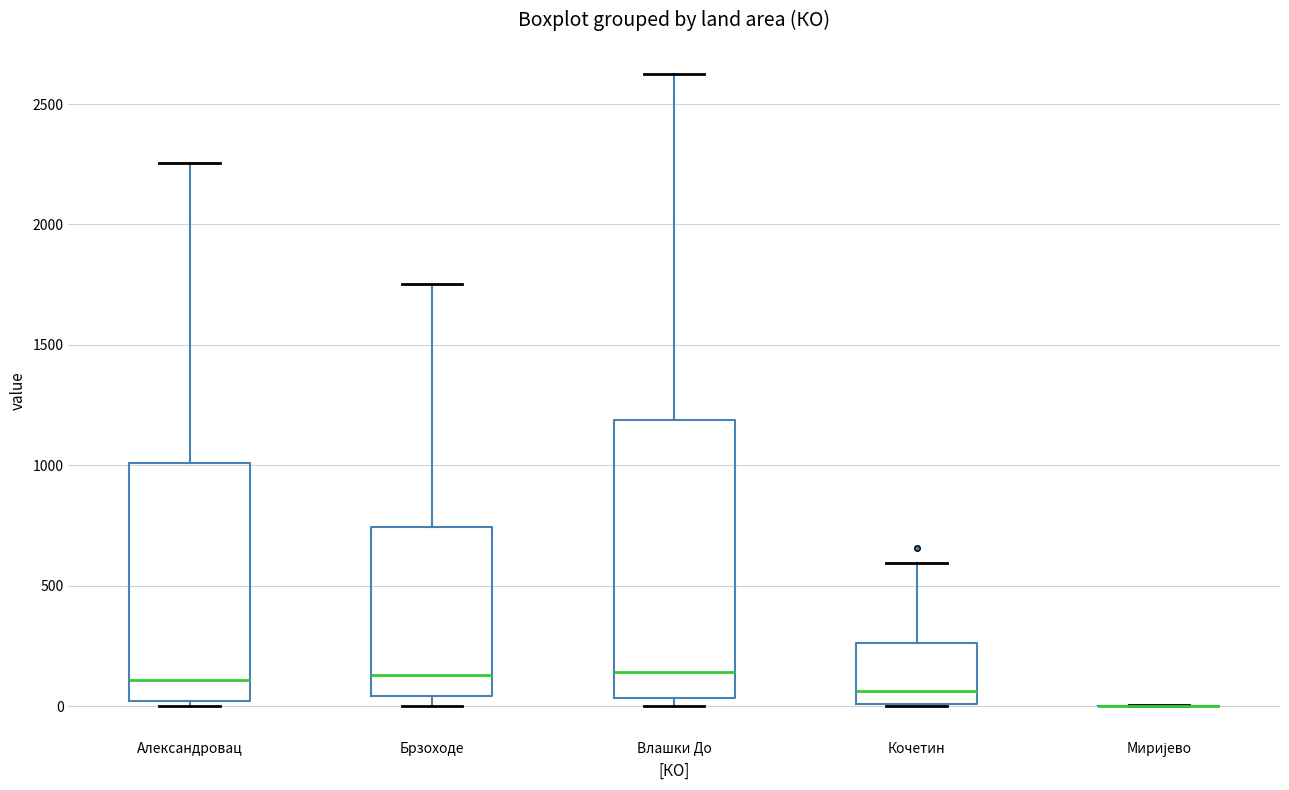

Reading left to right, read every box against the y-axis: the position of its median line, the range the box covers, and the ends of its whiskers. The values are not printed on the chart, so give them approximately, as read against the axis.

Александровац: median 100, box 0 to 1000, whiskers 0 (just below the box's lower edge) to 2250
Брзоходе: median 150, box 50 to 750, whiskers 0 to 1750
Влашки До: median 150, box 50 to 1200, whiskers 0 to 2600
Кочетин: median 50, box 0 to 250, whiskers 0 to 600
Миријево: box collapsed to a line at 0, whiskers 0 to 0